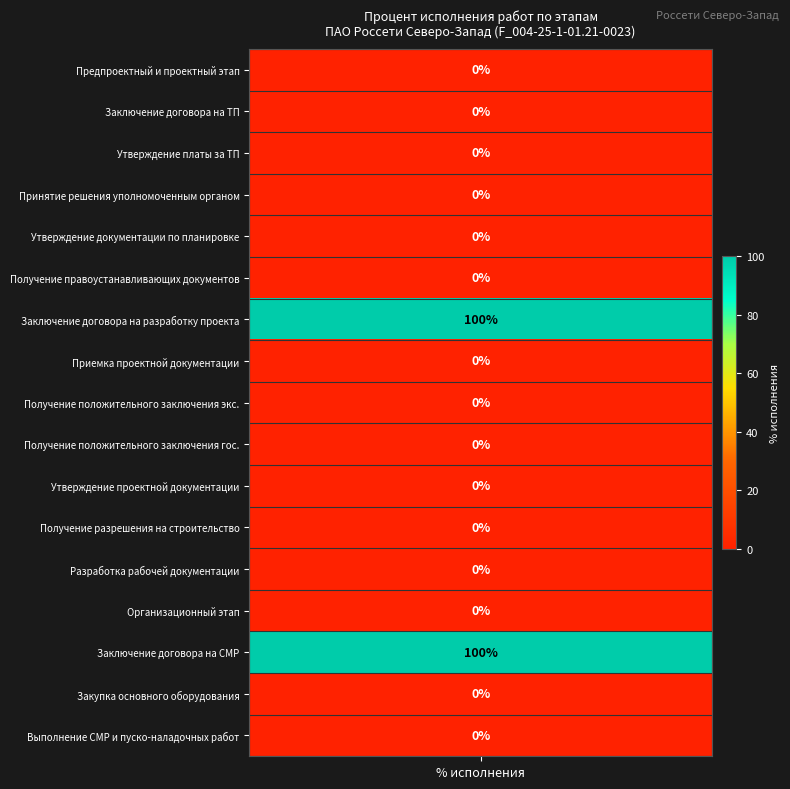

What is the difference between the maximum and minimum values?

100